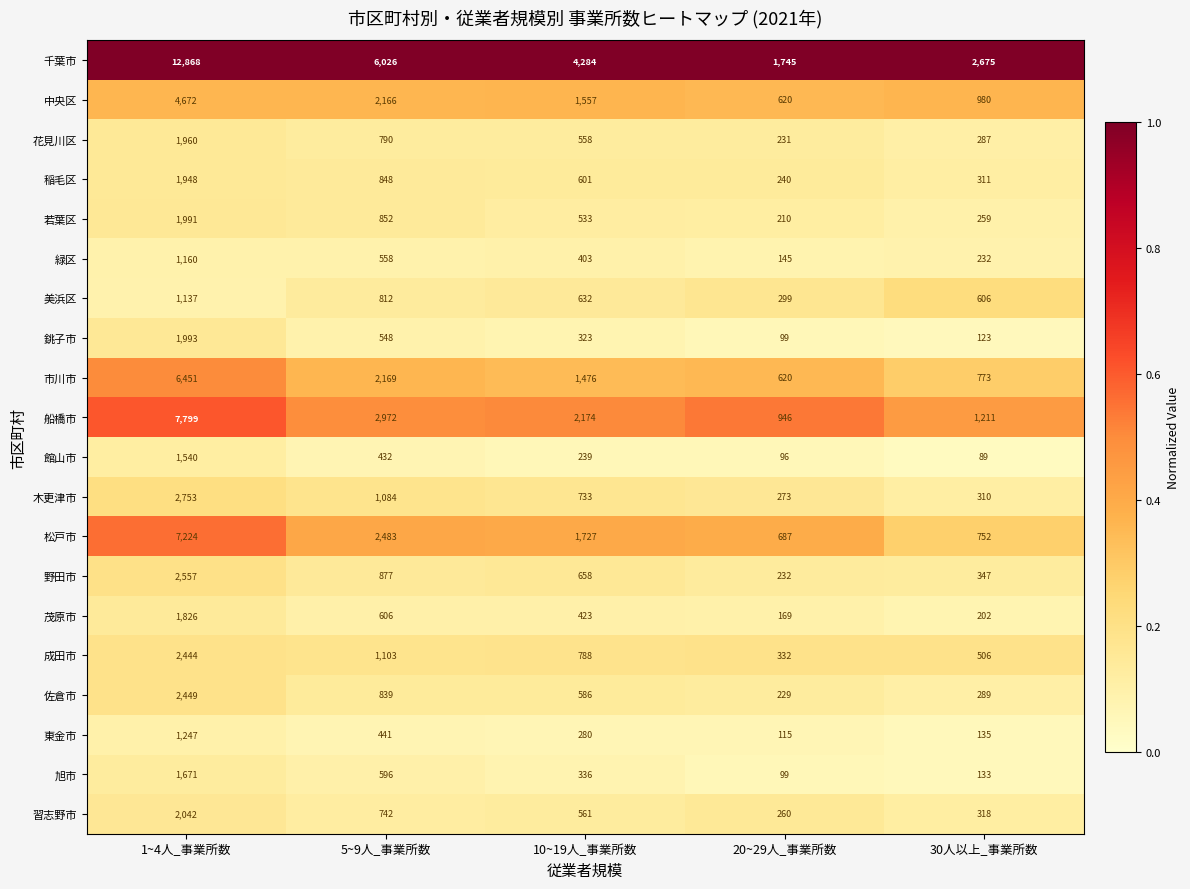

What is the difference between the second highest and minimum values in the 船橋市 series?

2026